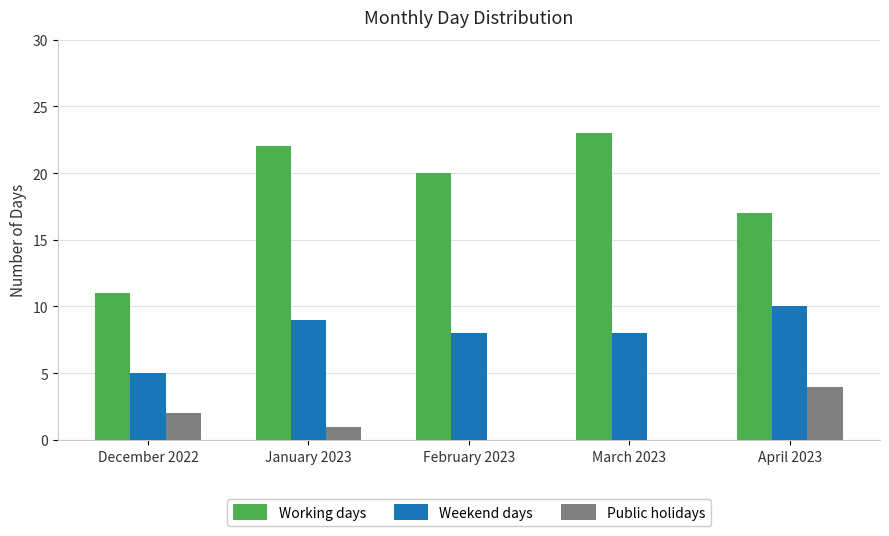

What is the approximate value of Weekend days at March 2023?

8